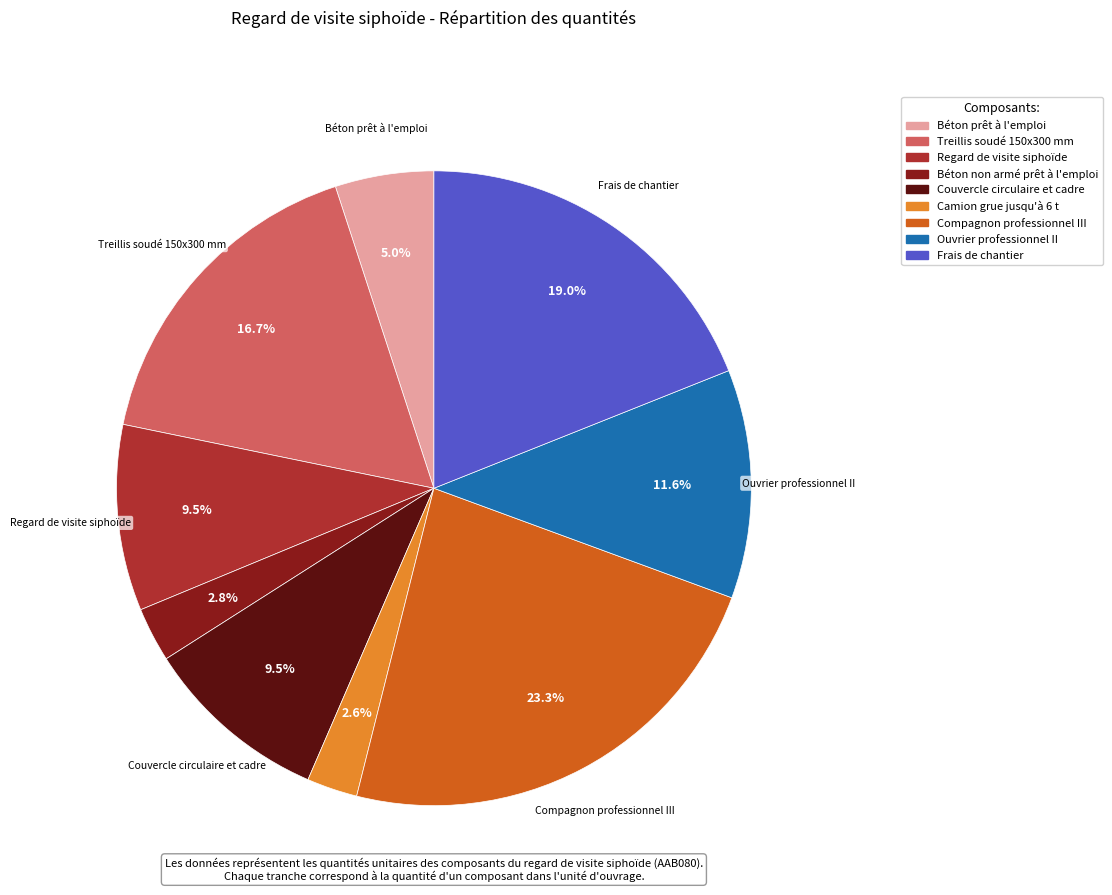

Count the number of slices in the pie.

9